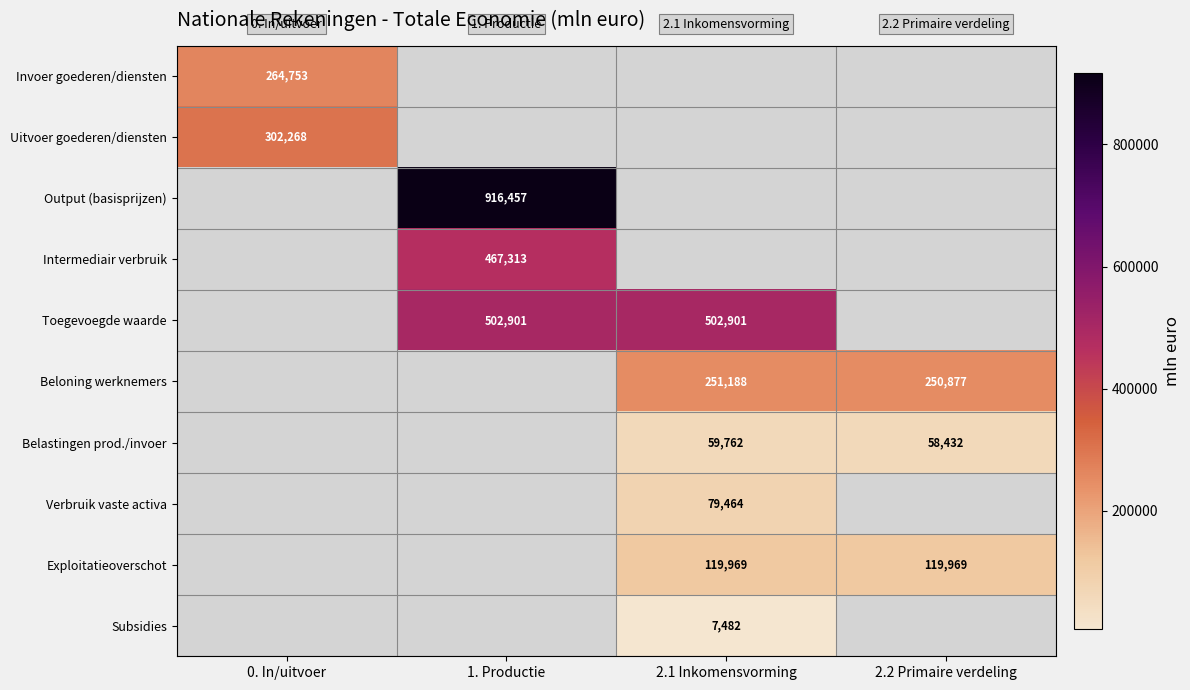

How many categories are shown in the chart?

4